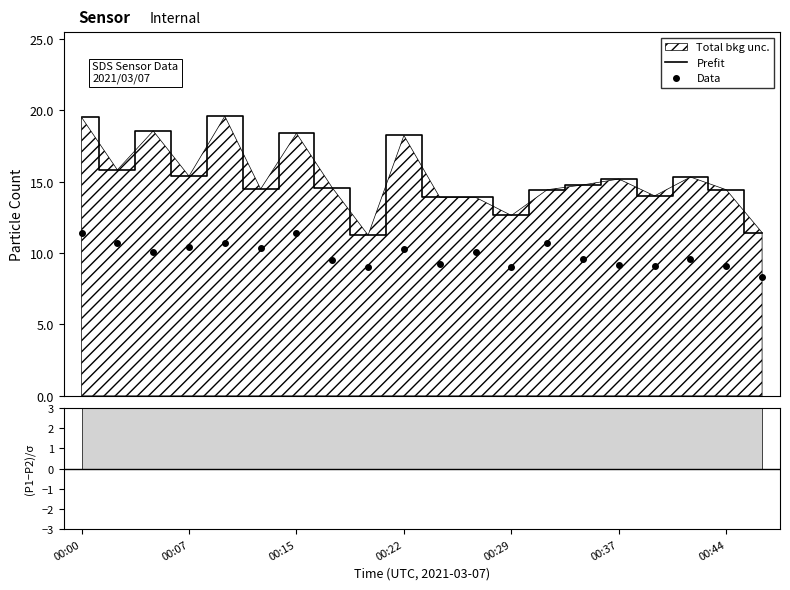

What is the value of the Prefit point at the 1st from the left?

19.5